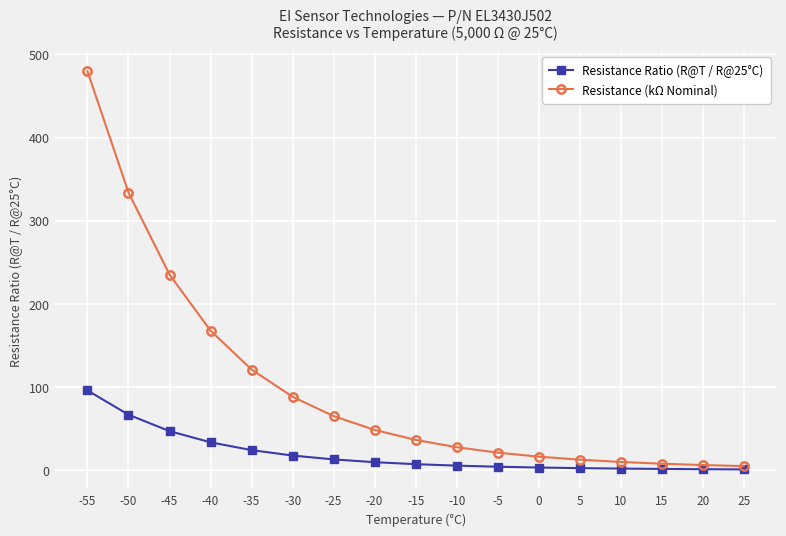

Rank the series by their average value, from highest to lowest.

Resistance (kΩ Nominal), Resistance Ratio (R@T / R@25°C)